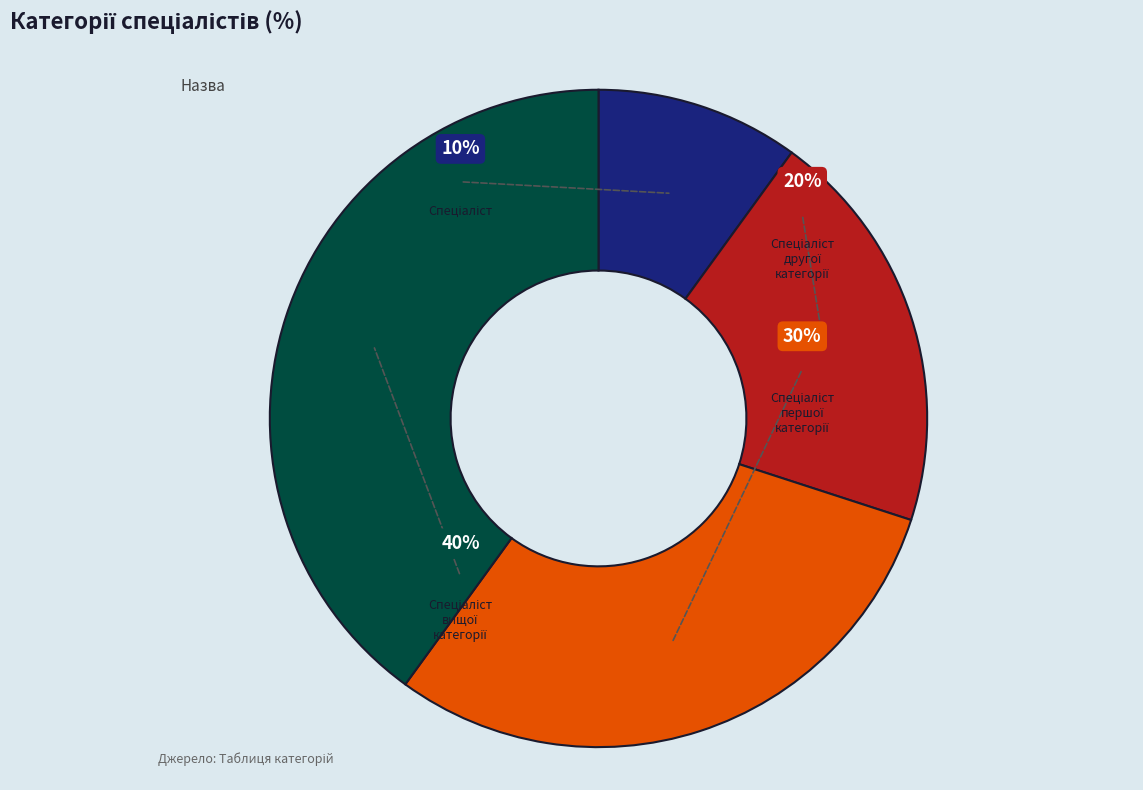

True or false: Спеціаліст другої категорії accounts for 20% of the total.

True